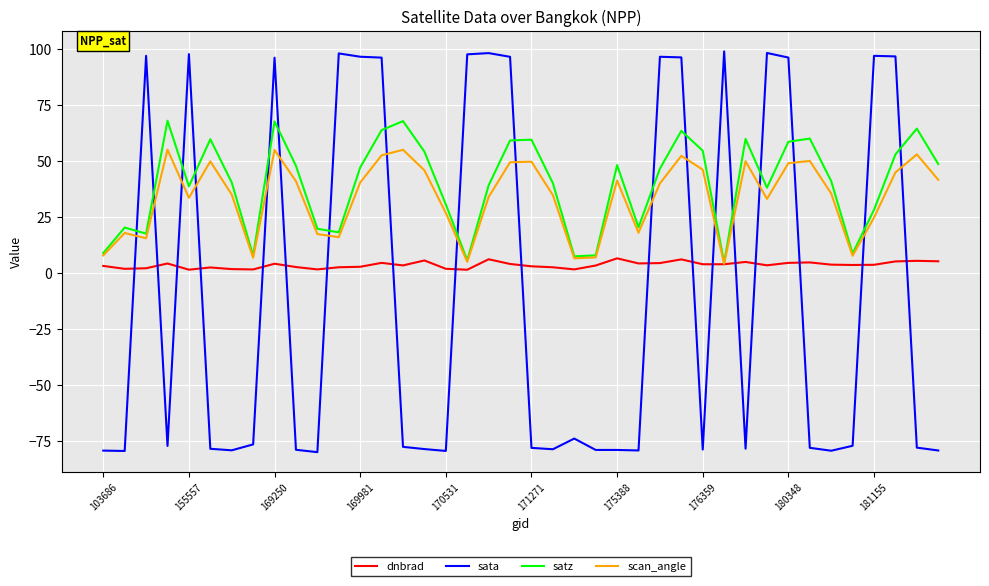

What is the lowest value of the satz series?

4.7